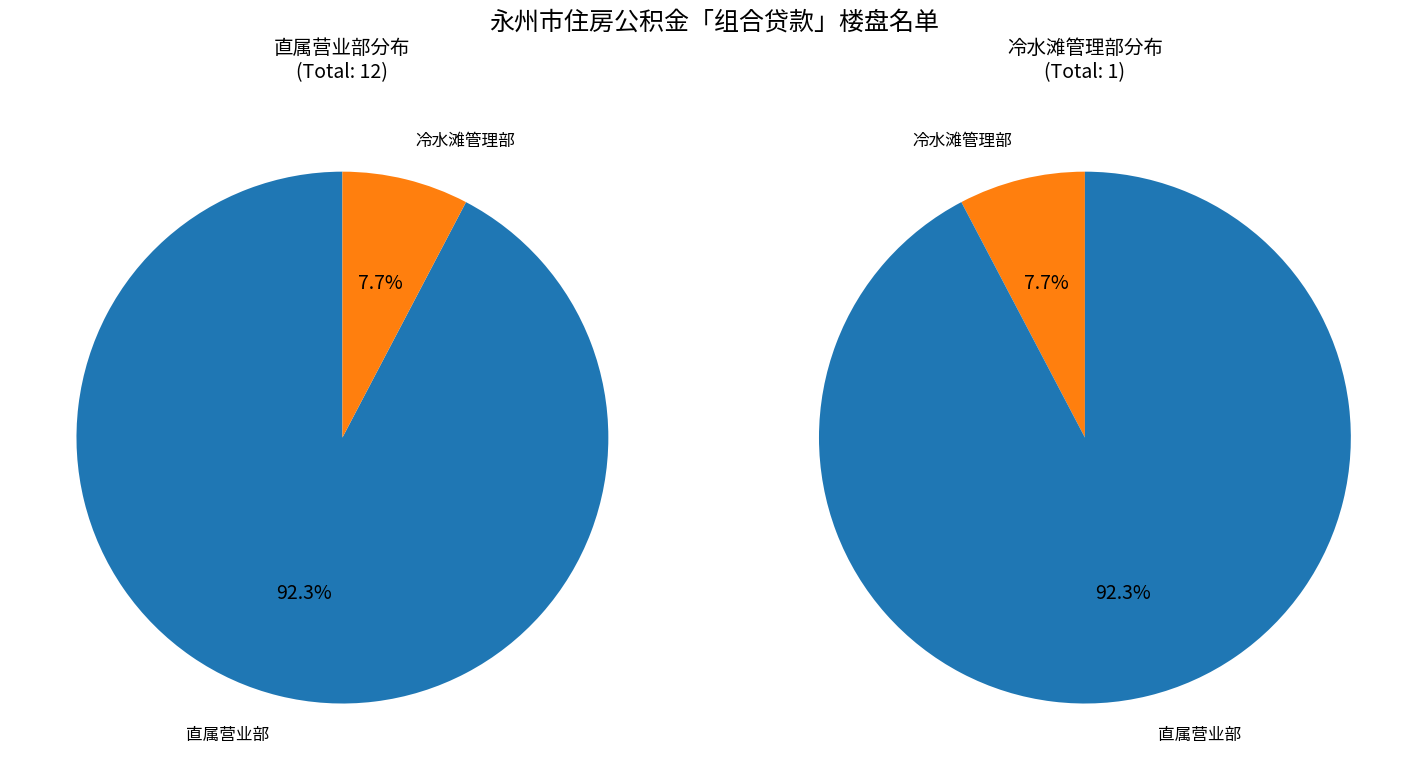

To the nearest percent, what is the difference between the largest and smallest slice percentages?

85%